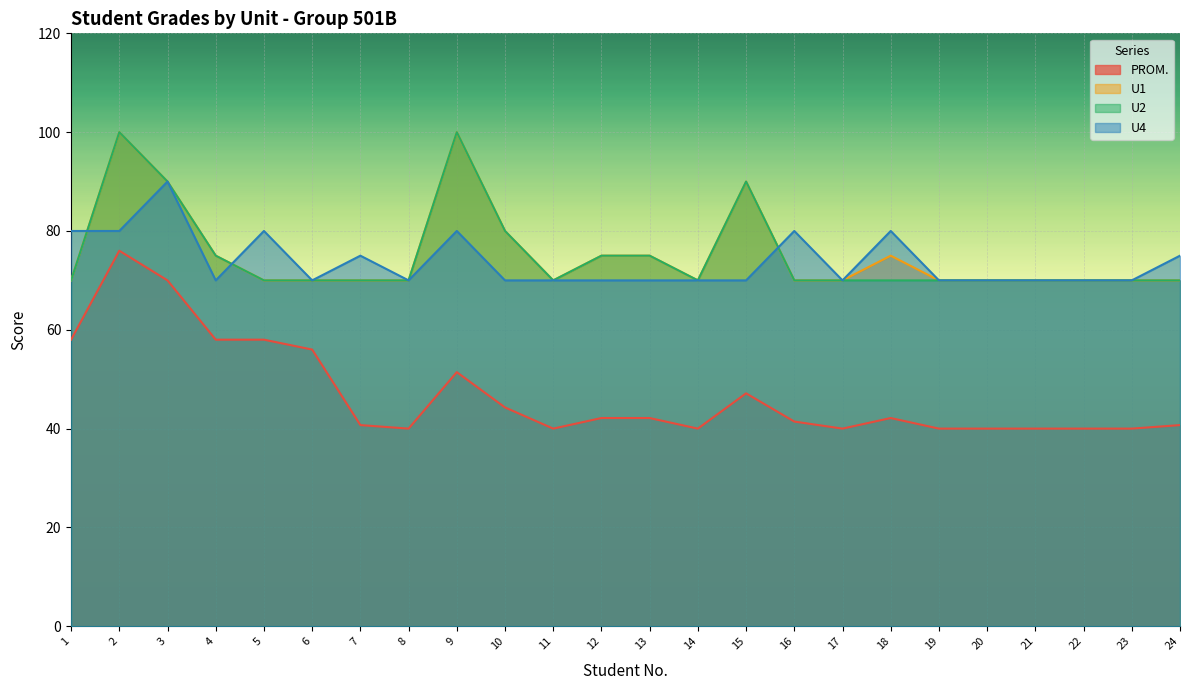

The U1 series shows 138.9 at 10. True or false?

False